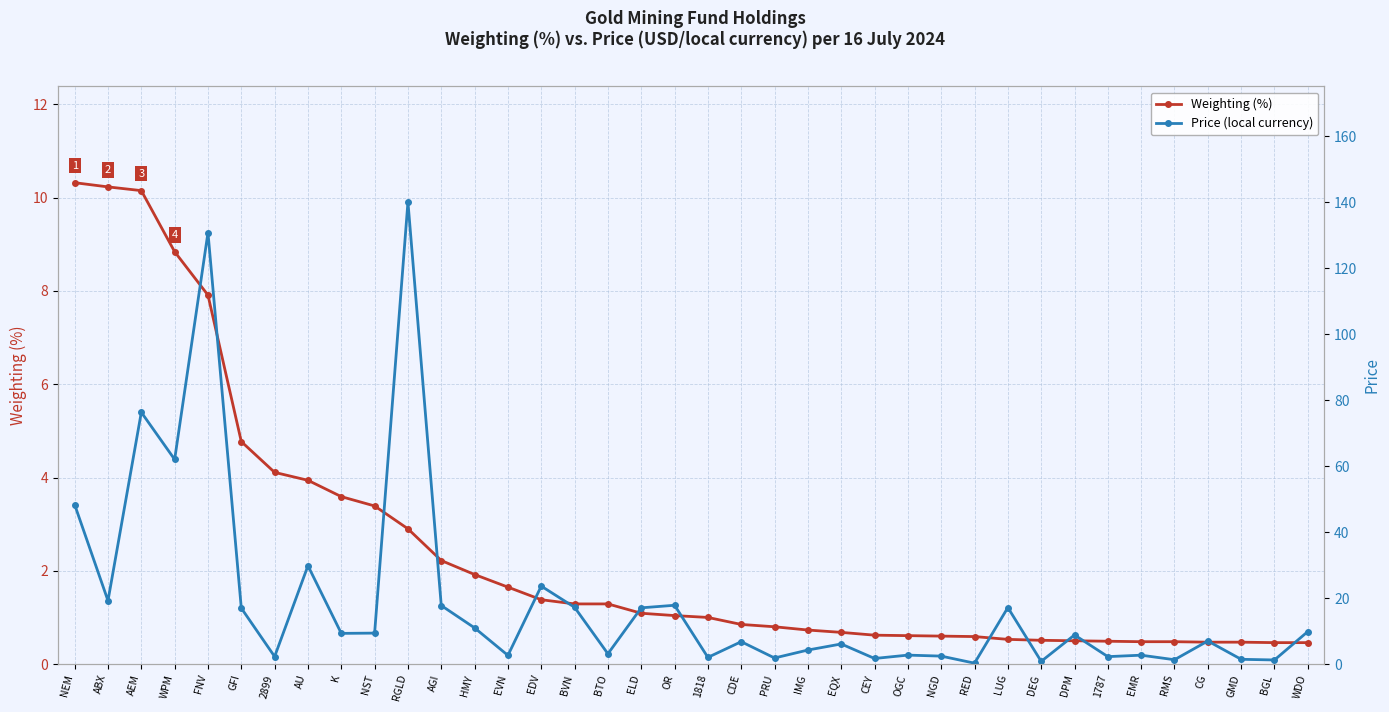

How many values in the Weighting (%) series exceed 1?

19